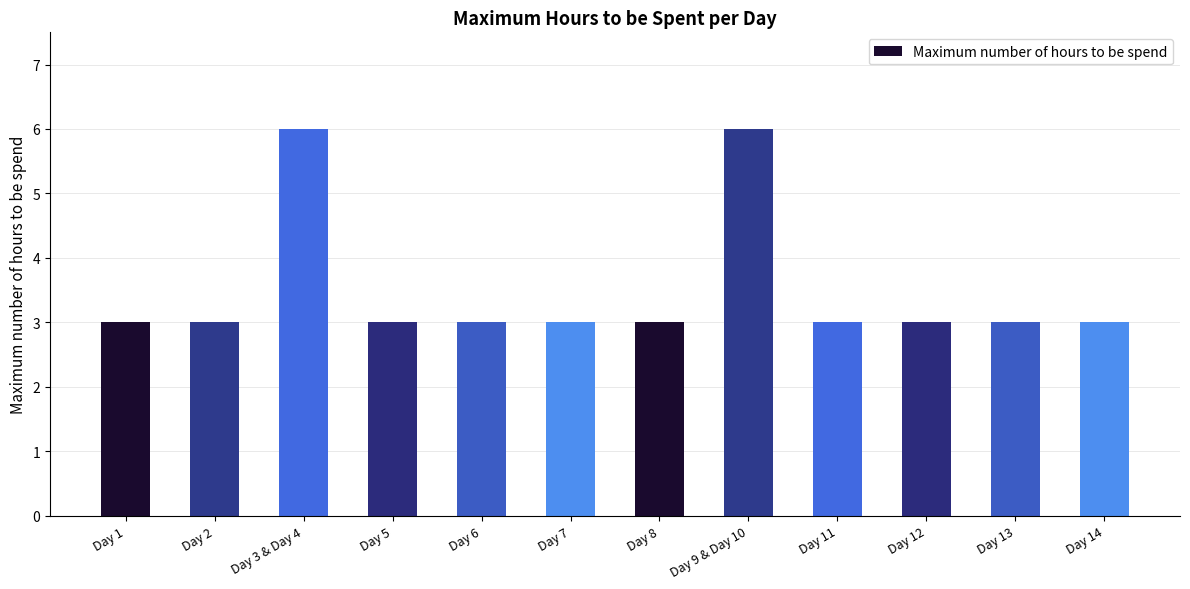

Count the number of data series in this chart.

1